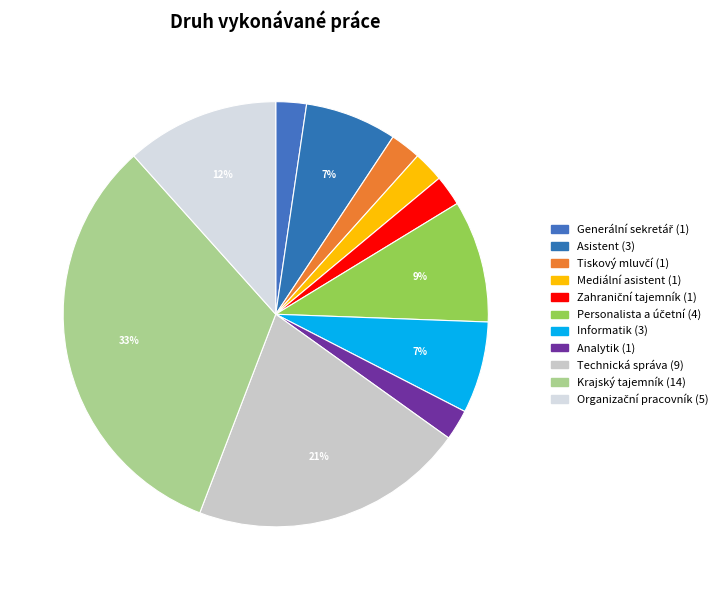

Which has a higher value, Organizační pracovník or Technická správa?

Technická správa